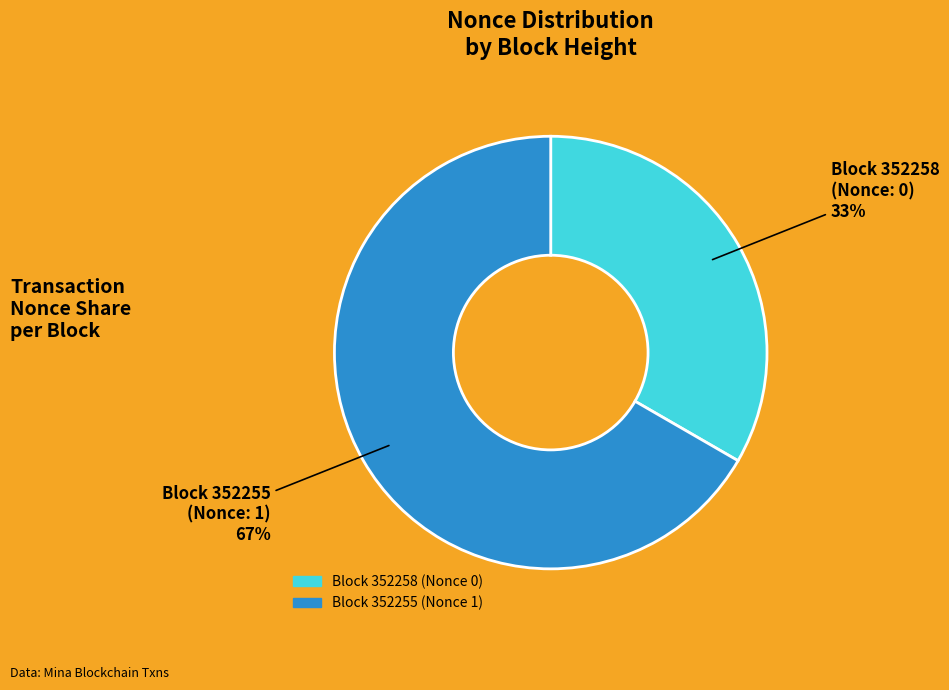

To the nearest percent, what is the average slice percentage?

50%